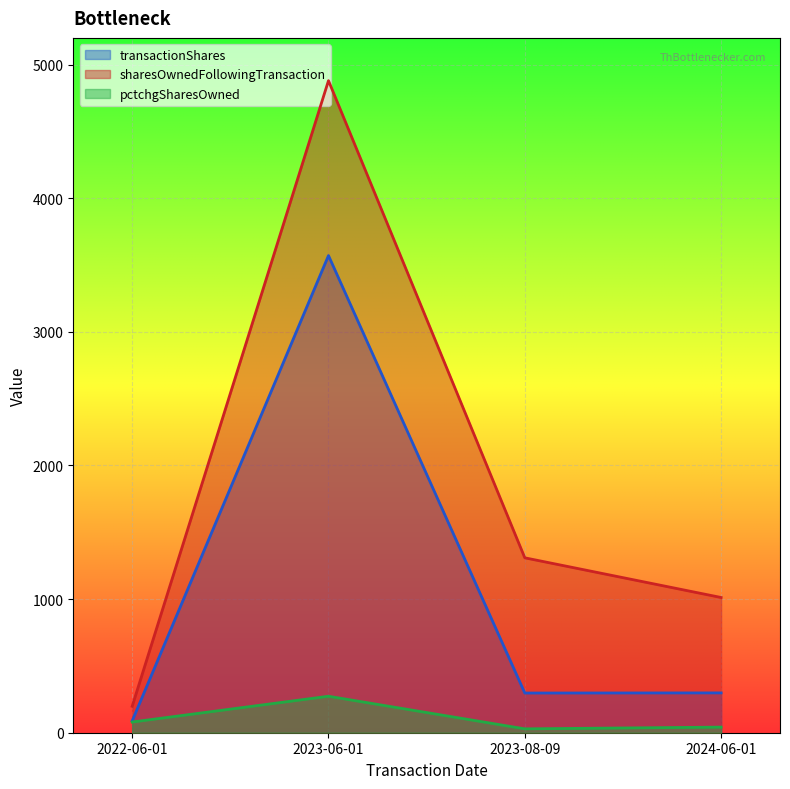

Reading left to right, what are all the values shown in this chart?

transactionShares: 88	3571	297	298
sharesOwnedFollowingTransaction: 198	4880	1309	1012
pctchgSharesOwned: 80	273	29	42